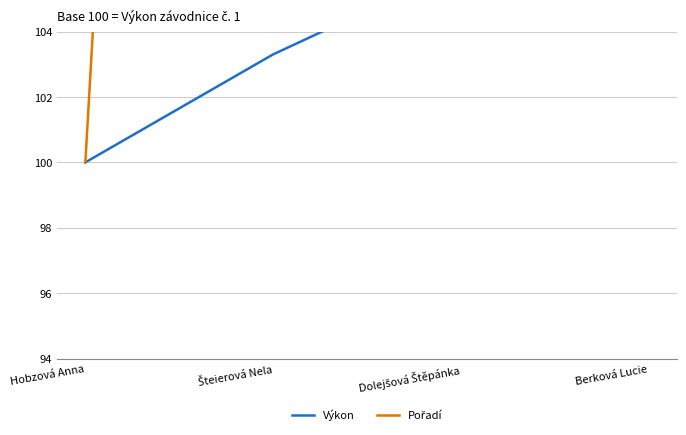

Count the number of categories in the chart.

4